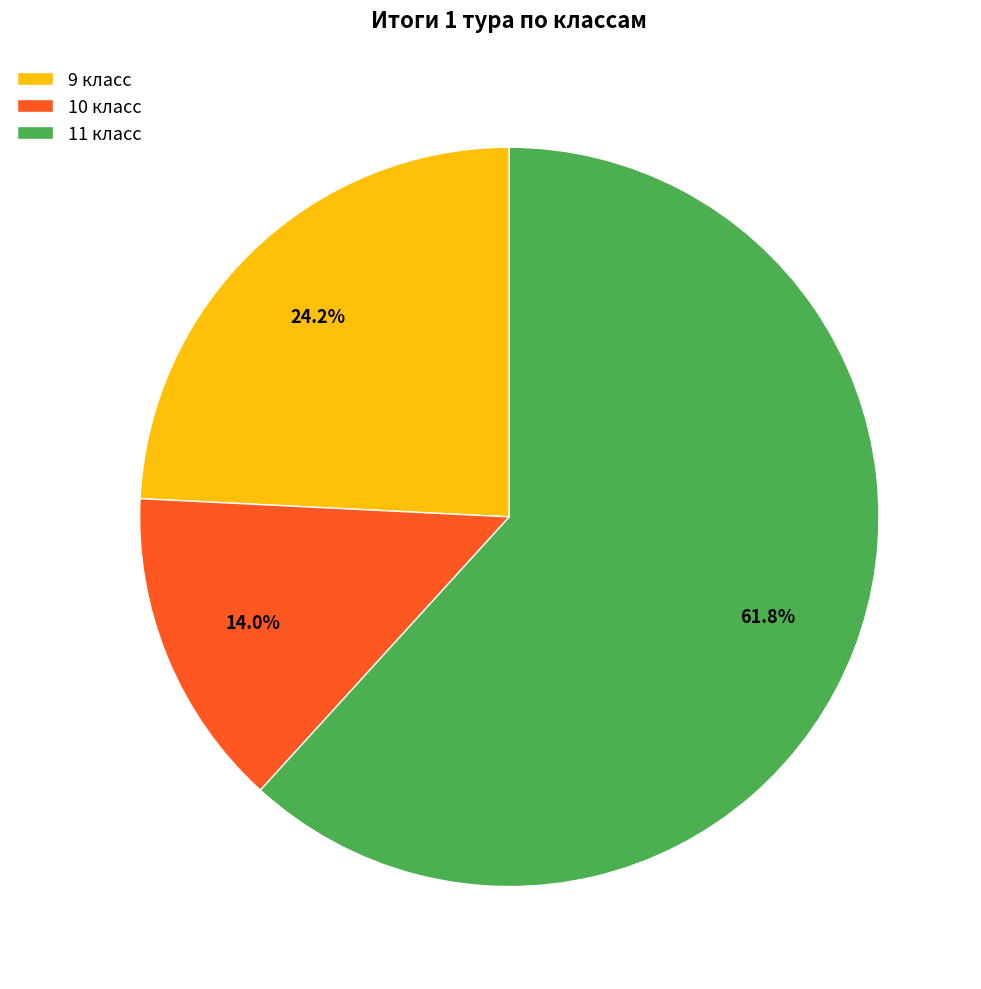

How many slices are in this pie chart?

3